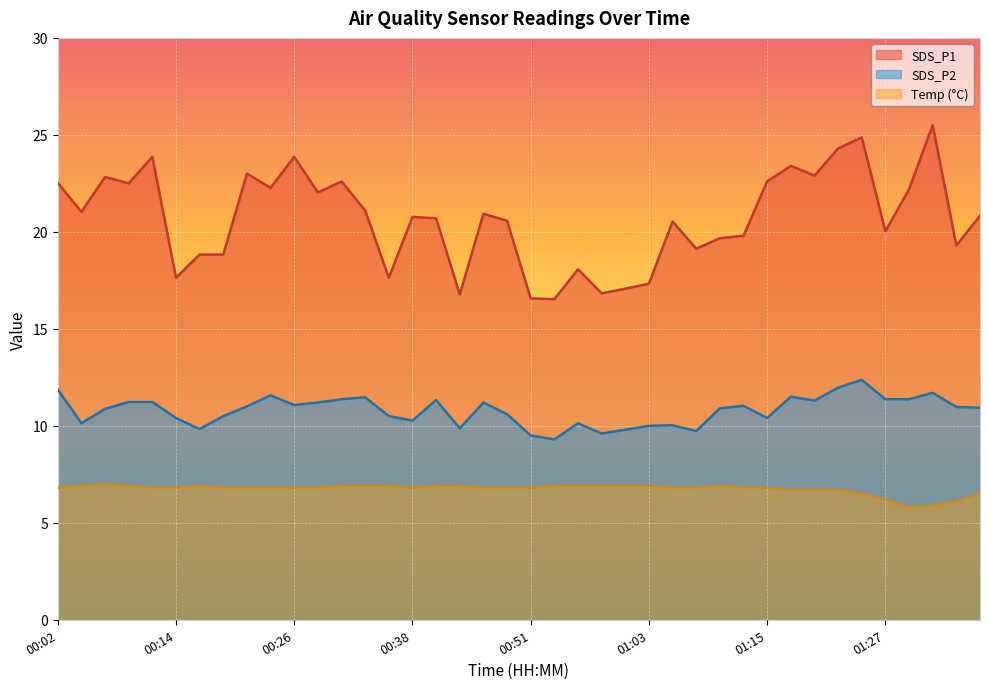

Reading left to right, extract all data points from this chart.

SDS_P1: 00:02=22.5	00:04=21.0	00:06=22.8	00:09=22.5	00:11=23.9	00:14=17.6	00:16=18.8	00:19=18.8	00:21=23.0	00:24=22.3	00:26=23.9	00:29=22.0	00:31=22.6	00:34=21.1	00:36=17.6	00:38=20.8	00:41=20.7	00:43=16.8	00:46=20.9	00:48=20.6	00:51=16.6	00:53=16.5	00:55=18.1	00:58=16.8	01:00=17.1	01:03=17.3	01:05=20.5	01:08=19.1	01:10=19.7	01:13=19.8	01:15=22.6	01:17=23.4	01:20=22.9	01:22=24.3	01:25=24.9	01:27=20.0	01:30=22.2	01:32=25.5	01:35=19.3	01:37=20.8
SDS_P2: 00:02=11.9	00:04=10.1	00:06=10.9	00:09=11.2	00:11=11.2	00:14=10.4	00:16=9.8	00:19=10.5	00:21=11.0	00:24=11.6	00:26=11.1	00:29=11.2	00:31=11.4	00:34=11.5	00:36=10.5	00:38=10.3	00:41=11.3	00:43=9.9	00:46=11.2	00:48=10.6	00:51=9.5	00:53=9.3	00:55=10.1	00:58=9.6	01:00=9.8	01:03=10.0	01:05=10.0	01:08=9.7	01:10=10.9	01:13=11.0	01:15=10.4	01:17=11.5	01:20=11.3	01:22=12.0	01:25=12.4	01:27=11.4	01:30=11.4	01:32=11.7	01:35=11.0	01:37=10.9